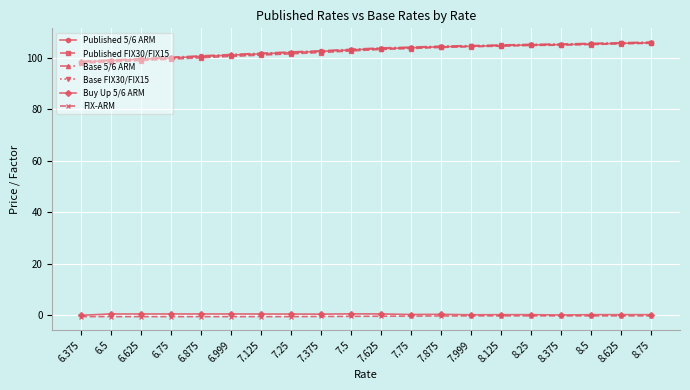

What is the label of the 17th point from the right?

6.75